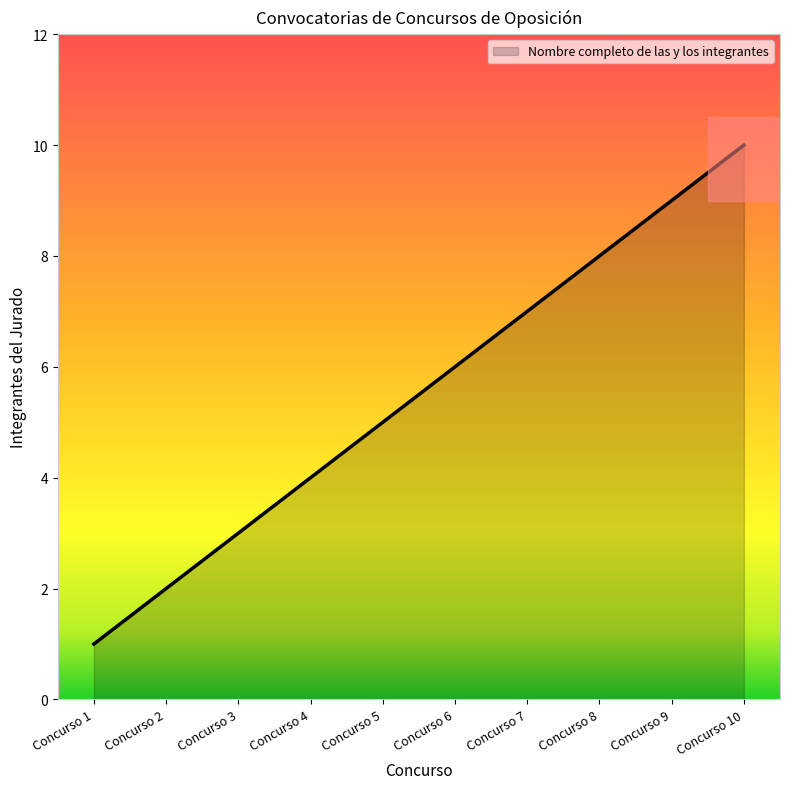

What value does the data have at Concurso 5?

5